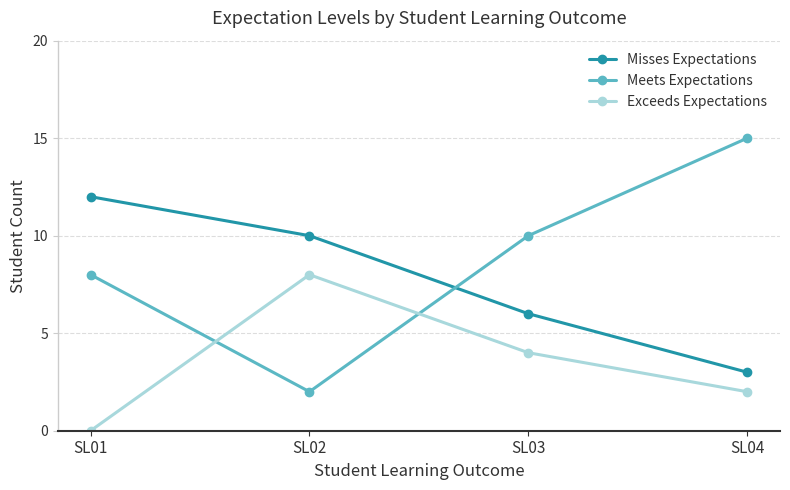

At SL02, list the series in order from largest to smallest.

Misses Expectations, Exceeds Expectations, Meets Expectations